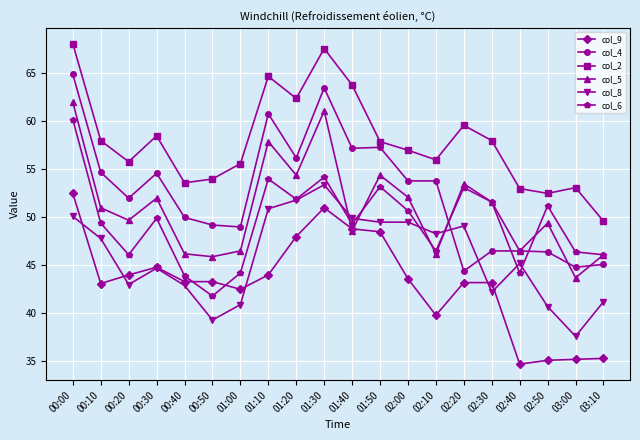

Which series has the largest total across all categories?

col_2